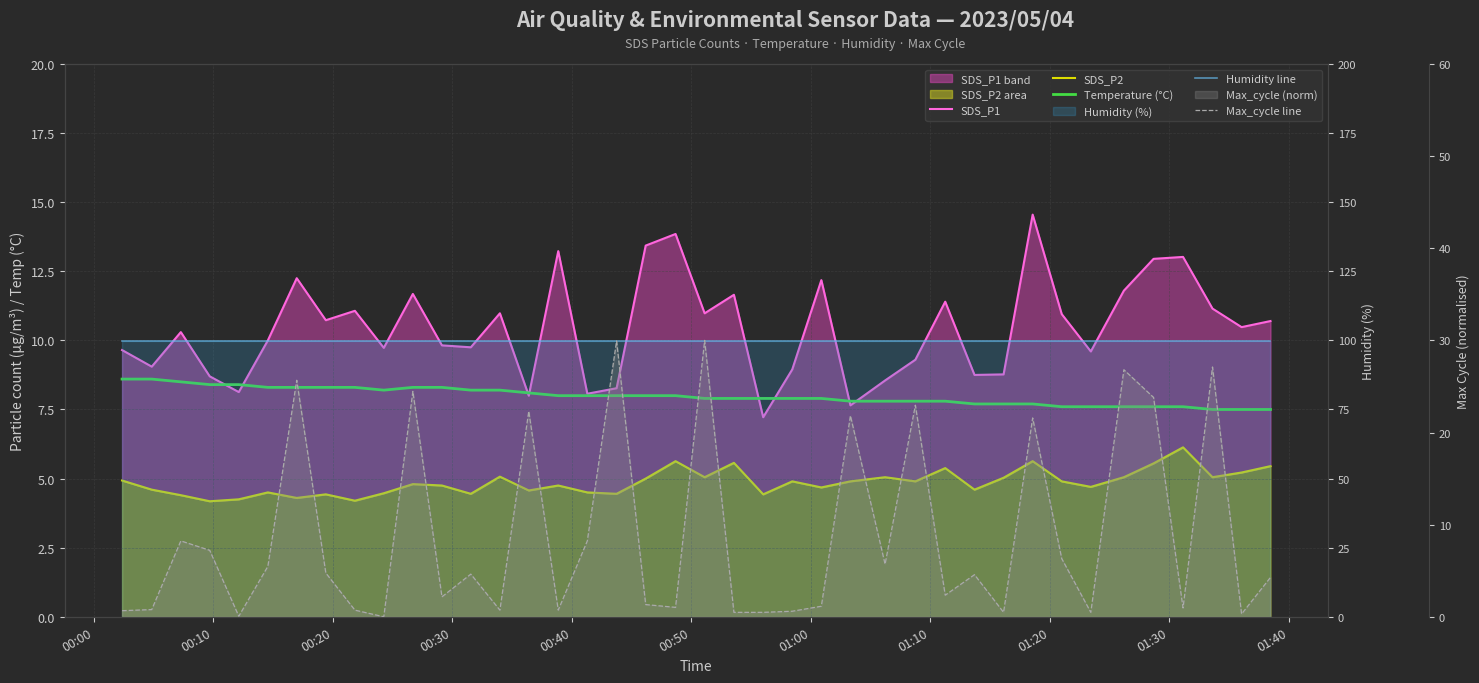

How many lines are shown in the chart?

5